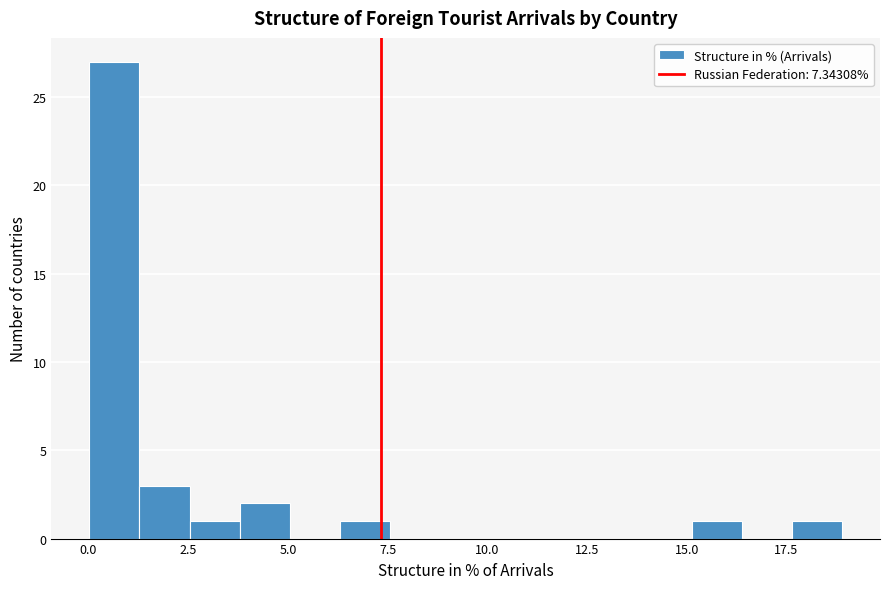

Around what value on the x-axis is the tallest bar? Give the approximate position of its centre, as read against the axis.

0.5